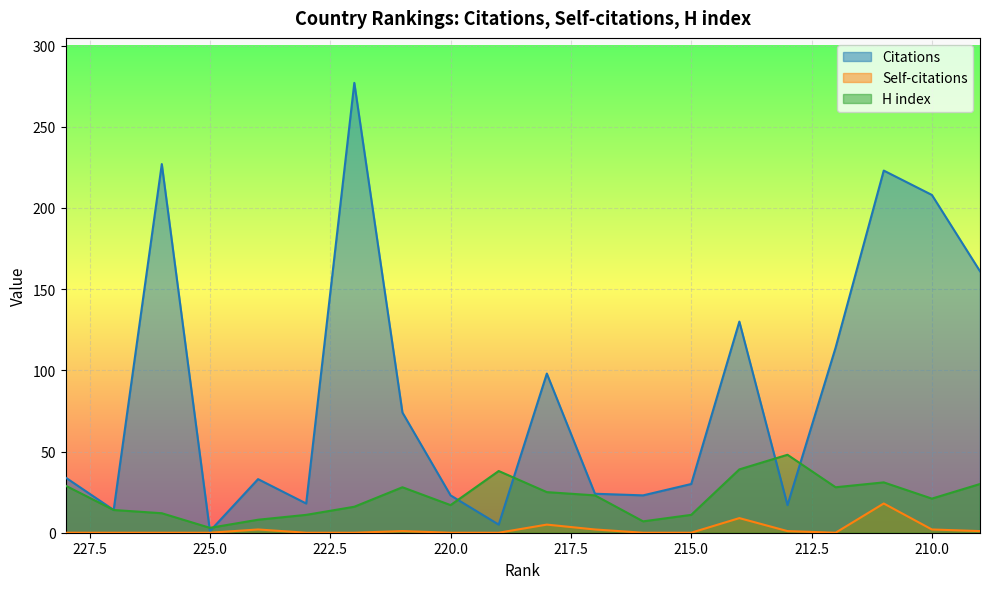

What is the difference between the highest and lowest values at 227?

14